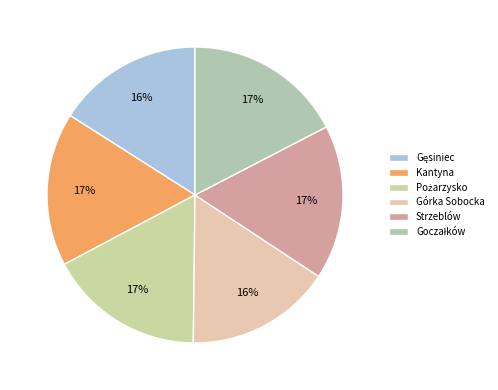

Which has a higher value, Strzeblów or Pożarzysko?

Pożarzysko